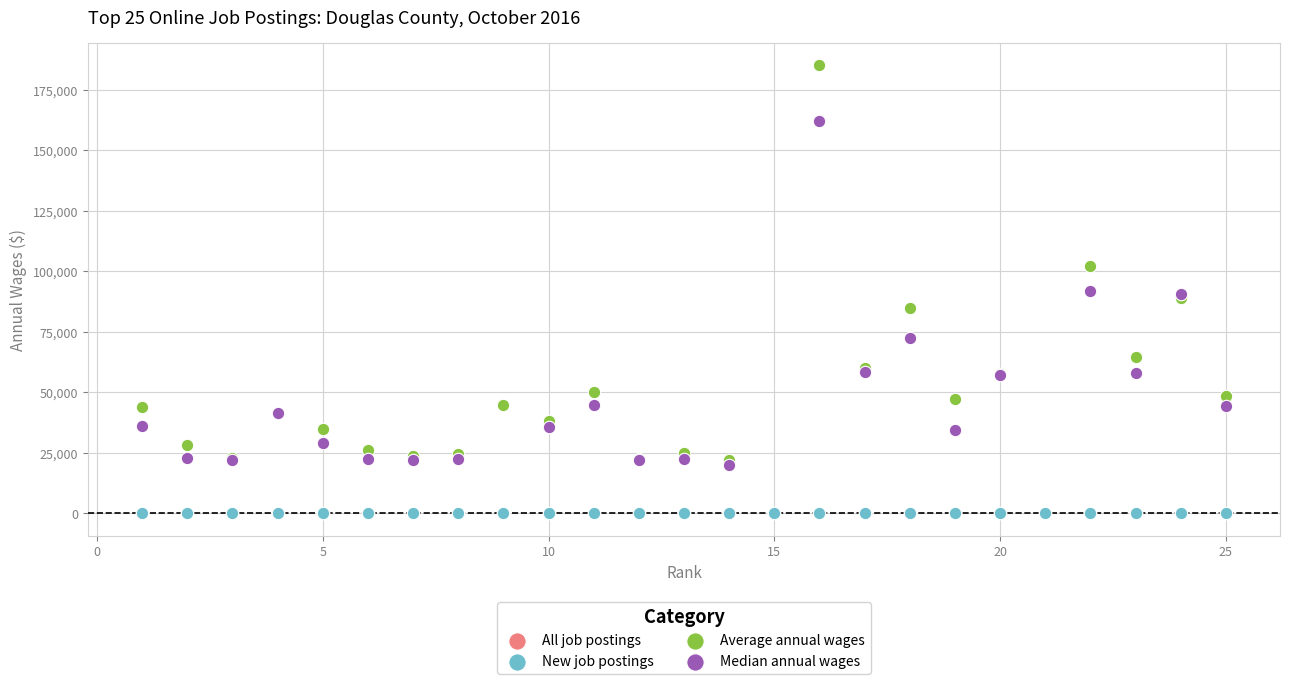

Which series has the widest spread of Y values?

Average annual wages